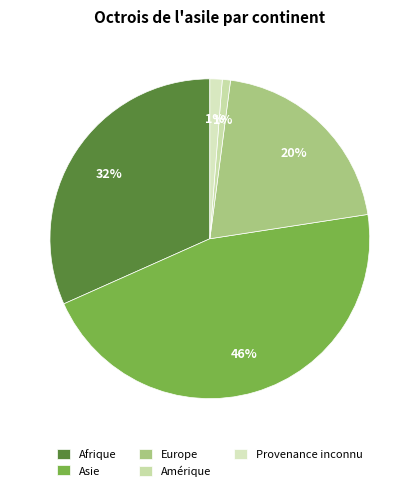

Is there any slice that represents more than half of the pie?

No